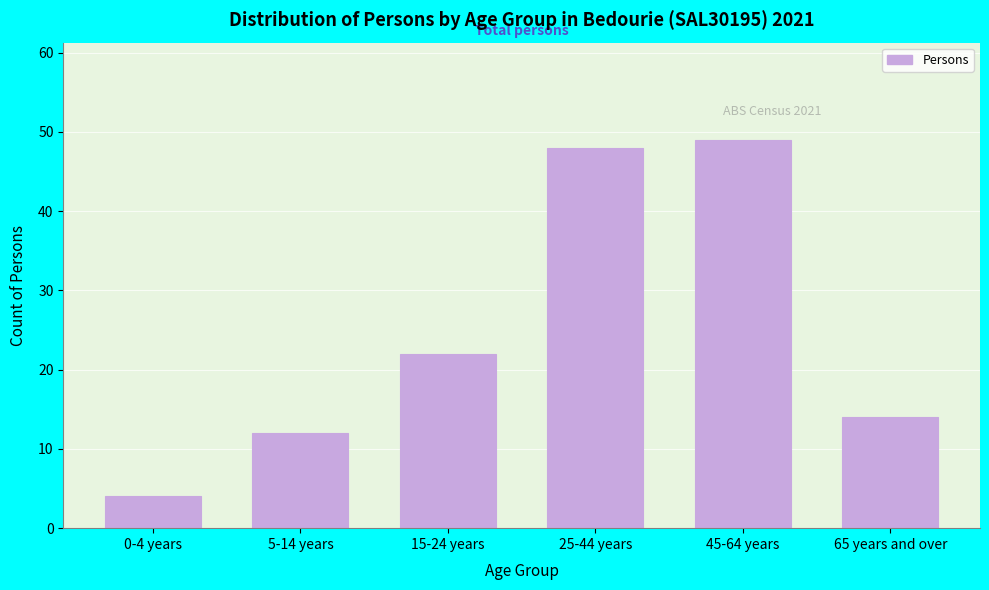

Reading right to left, transcribe all the data shown in this chart.

65 years and over=14	45-64 years=49	25-44 years=48	15-24 years=22	5-14 years=12	0-4 years=4